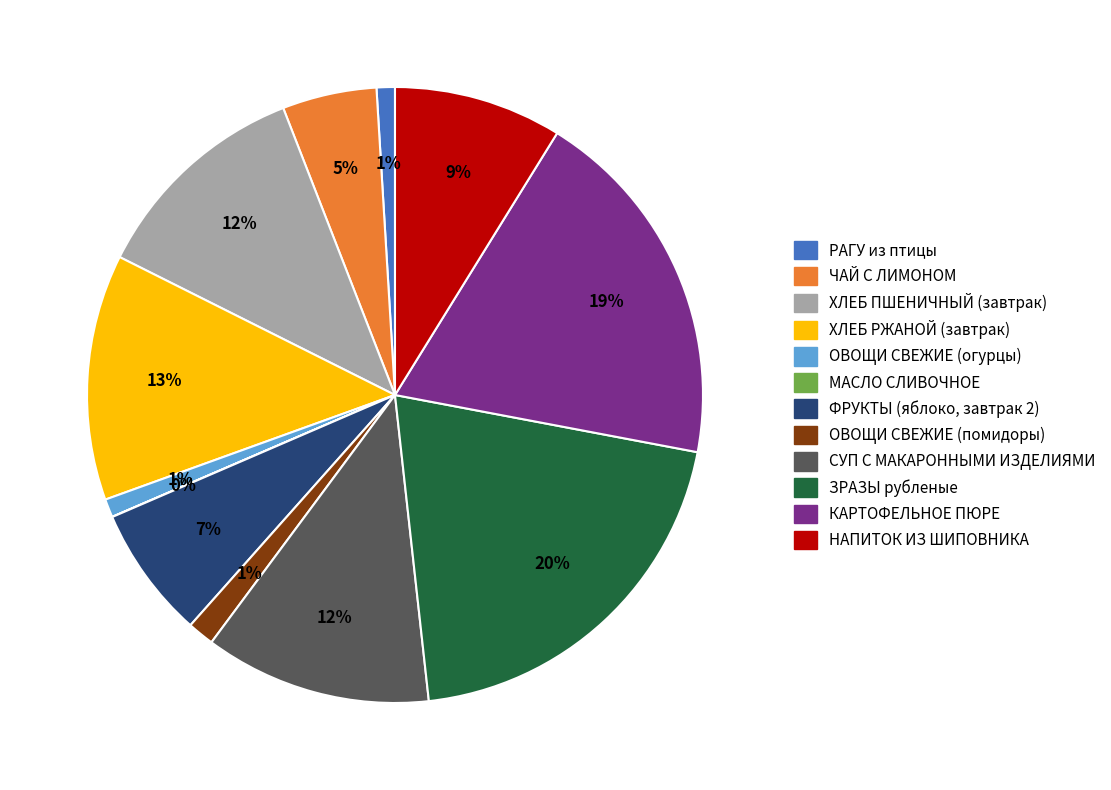

To the nearest percent, what is the difference between the largest and smallest slice percentages?

20%